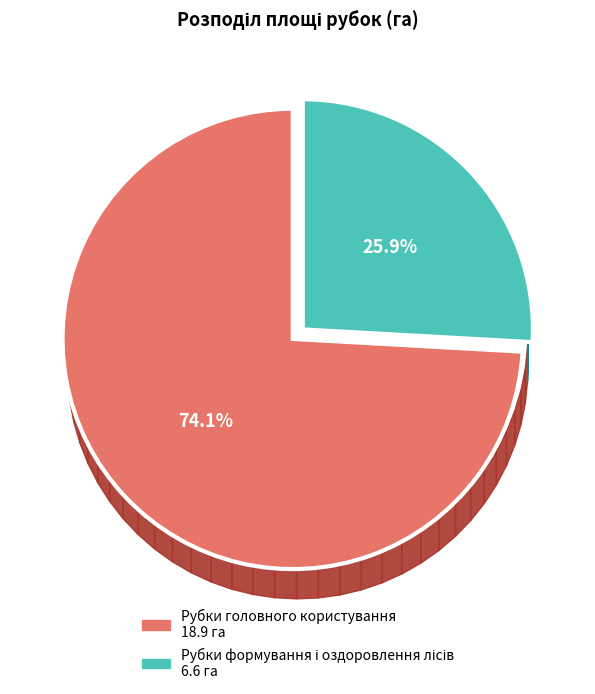

Do Рубки формування і оздоровлення лісів and Рубки головного користування together represent more than half of the pie?

Yes